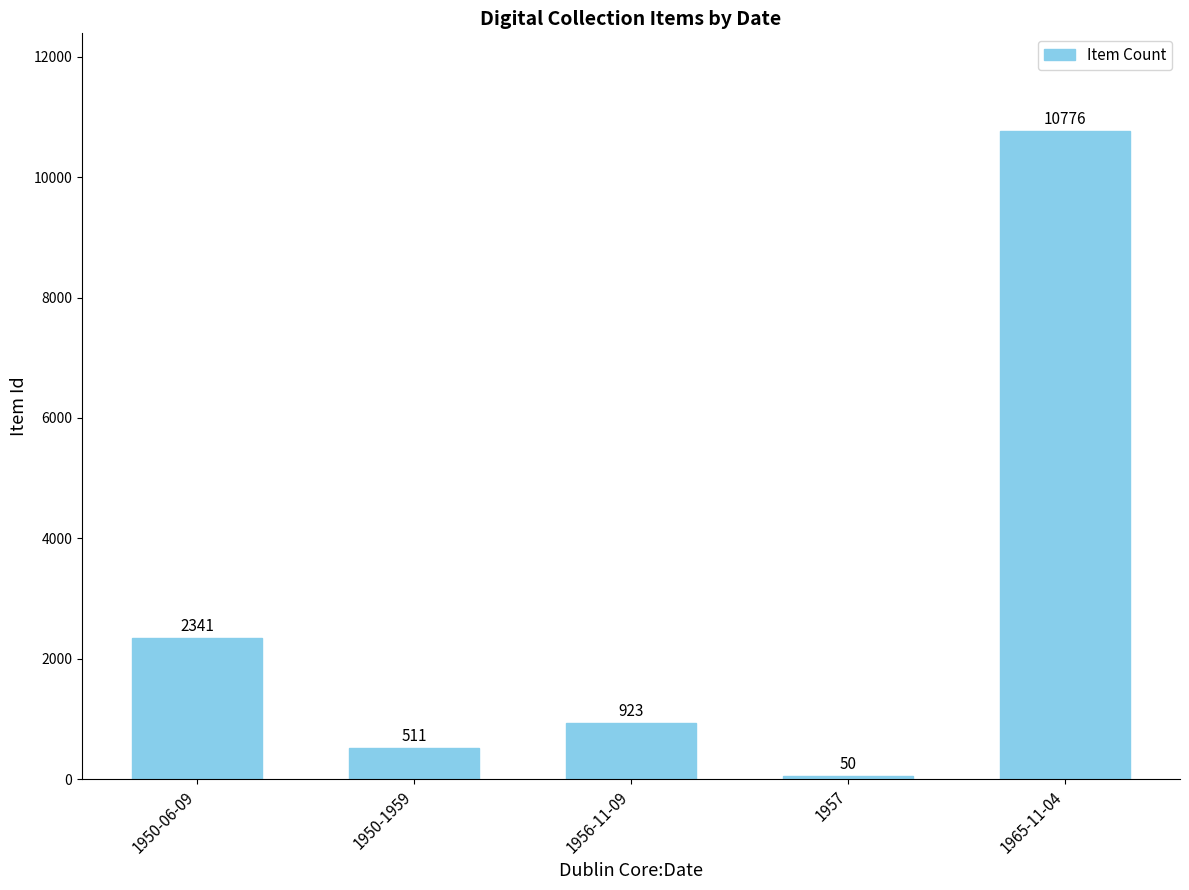

What is the label of the 4th bar from the right?

1950-1959